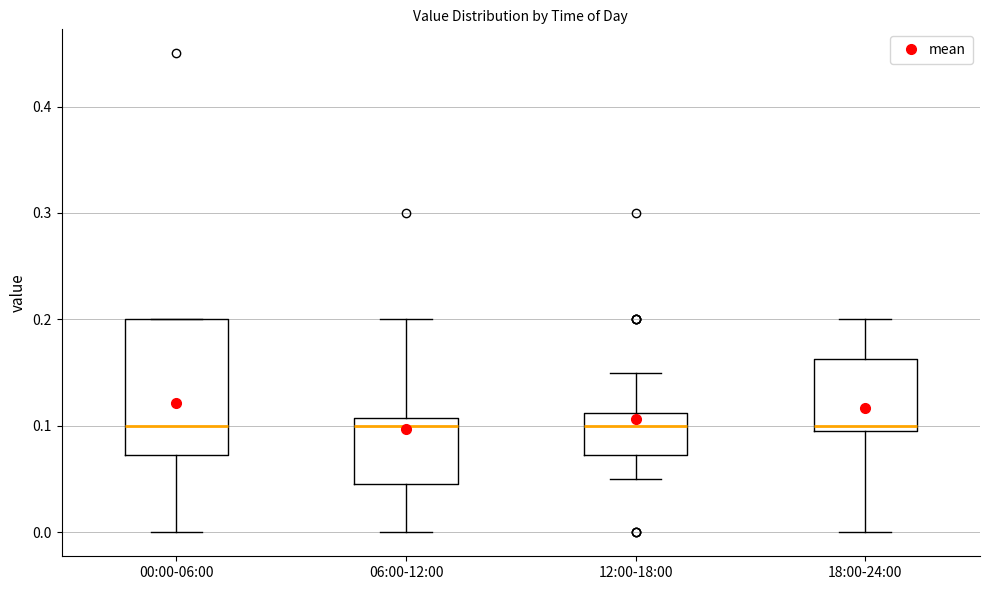

Reading left to right, transcribe this box plot: for each box, give where its median line is, the range the box spans, and where its two whiskers end, as read against the y-axis. The values are not printed on the chart, so give them approximately, as read against the axis.

00:00-06:00: median 0.10, box 0.07 to 0.20, whiskers 0.00 to 0.20
06:00-12:00: median 0.10, box 0.05 to 0.11, whiskers 0.00 to 0.20
12:00-18:00: median 0.10, box 0.07 to 0.11, whiskers 0.05 to 0.15
18:00-24:00: median 0.10 (just above the box's lower edge), box 0.10 to 0.16, whiskers 0.00 to 0.20